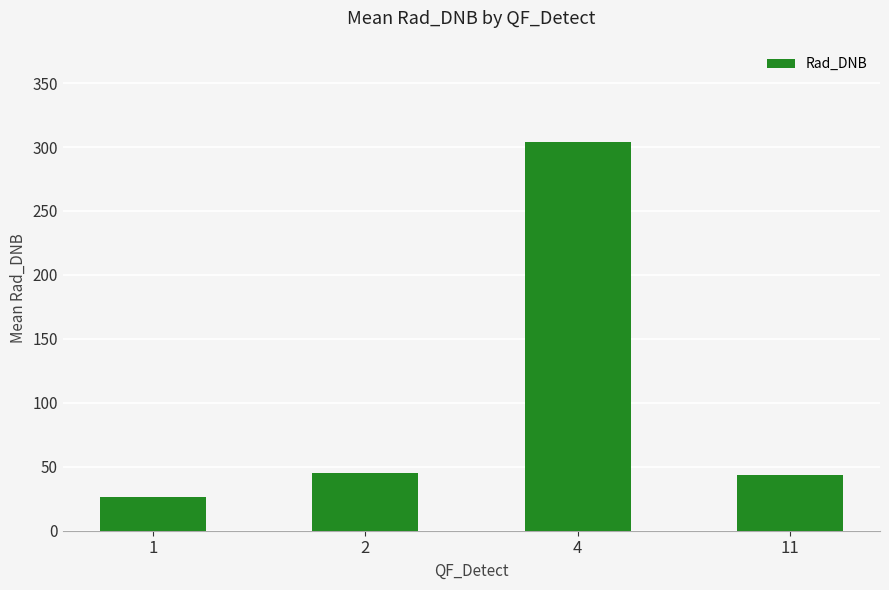

Which label corresponds to the smallest value in the chart?

1